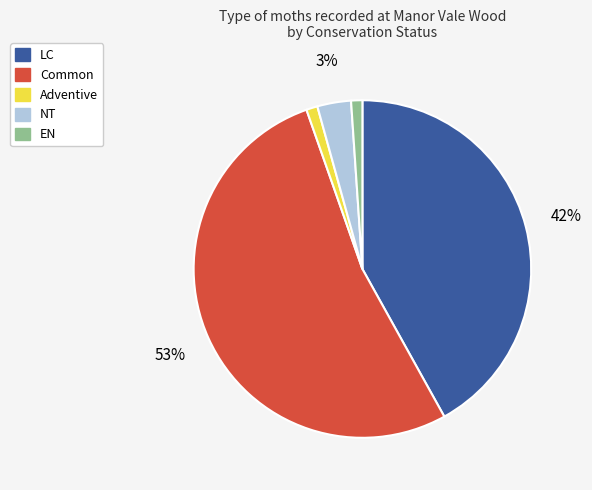

Is there a majority slice in this chart?

Yes